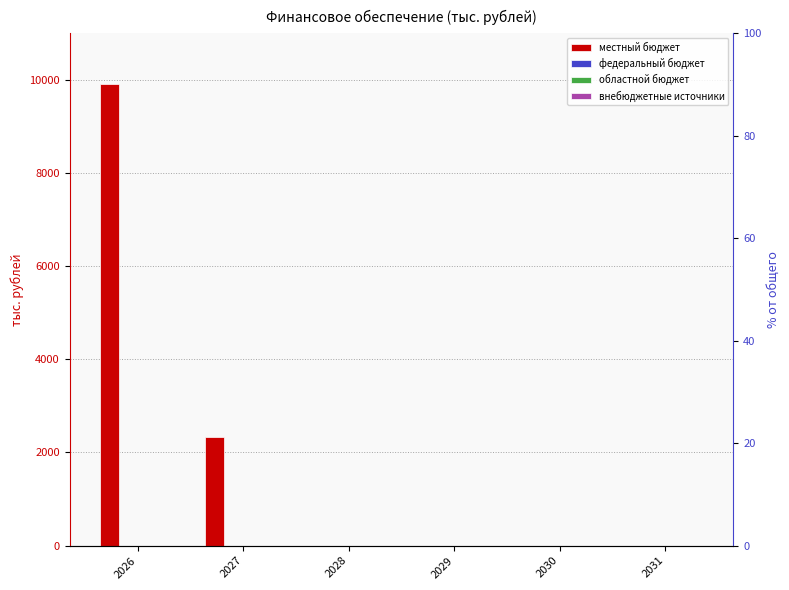

How many bars are there in total?

24